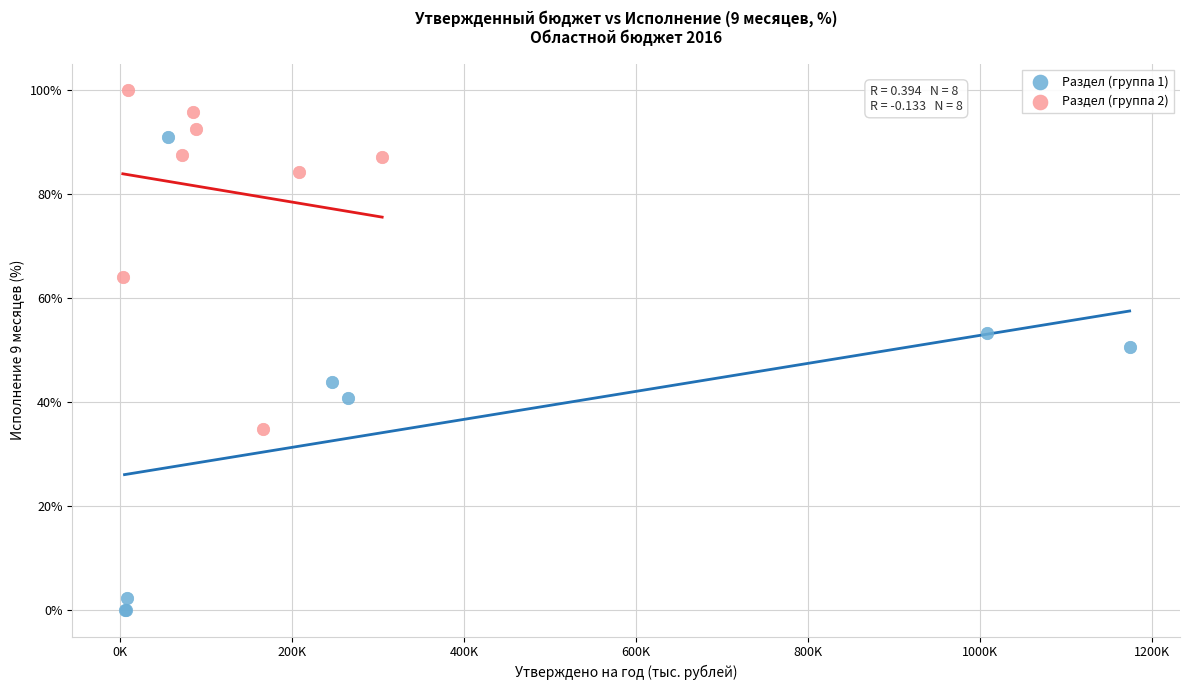

Which series has the largest Y range (max minus min)?

Раздел (группа 1)